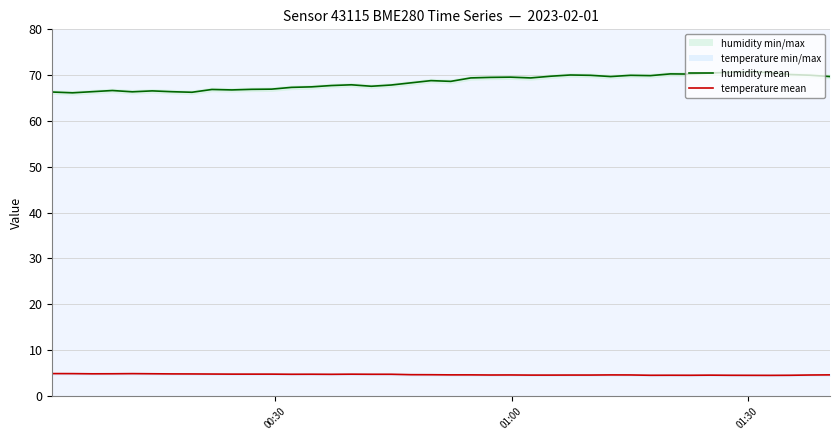

True or false: temperature mean and humidity mean cross at least once.

False